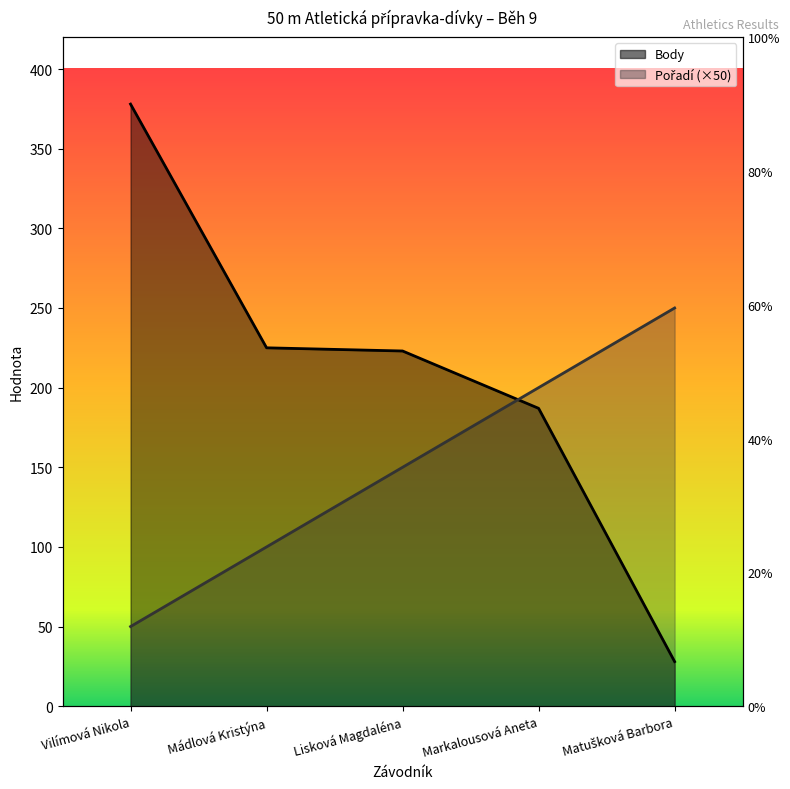

How many lines are shown in the chart?

2